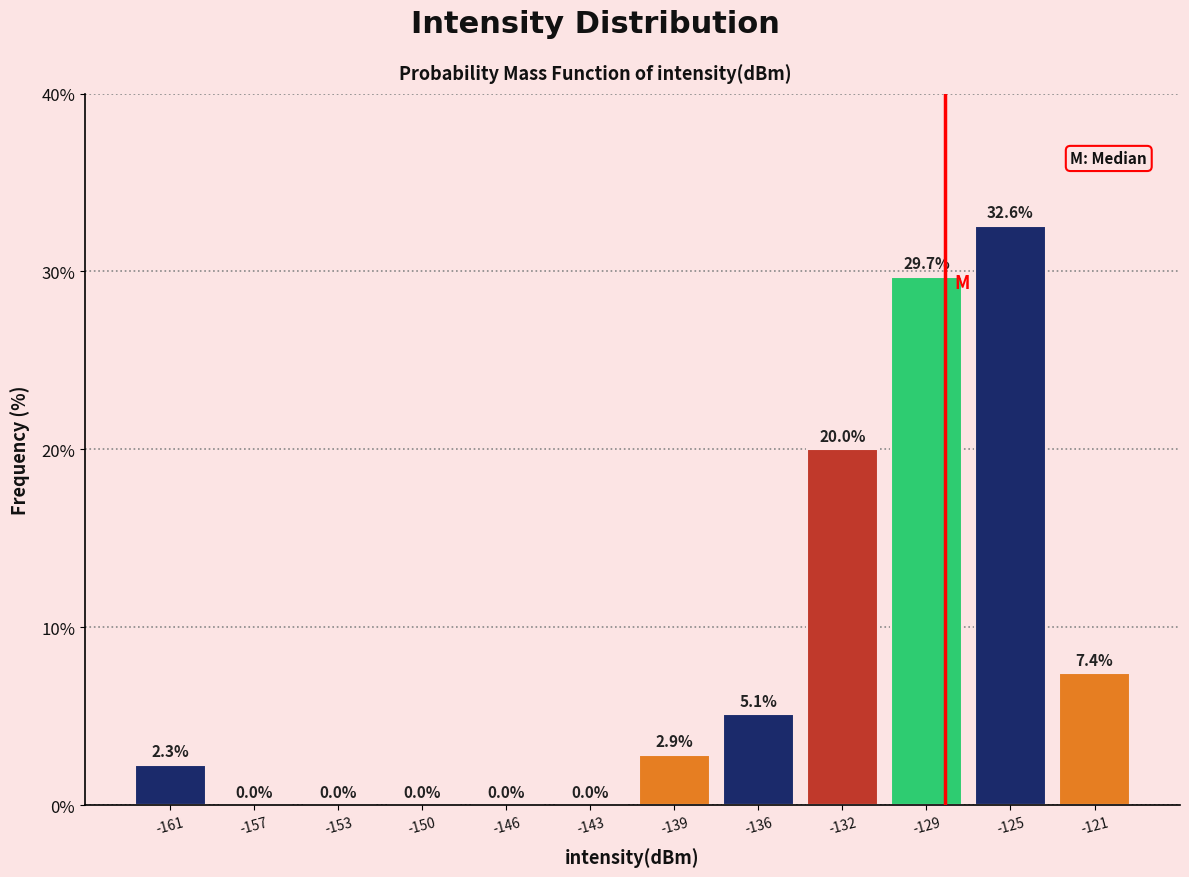

Reading right to left, transcribe all the data shown in this chart.

-121=7.4	-125=32.6	-129=29.7	-132=20.0	-136=5.1	-139=2.9	-143=0.0	-146=0.0	-150=0.0	-153=0.0	-157=0.0	-161=2.3